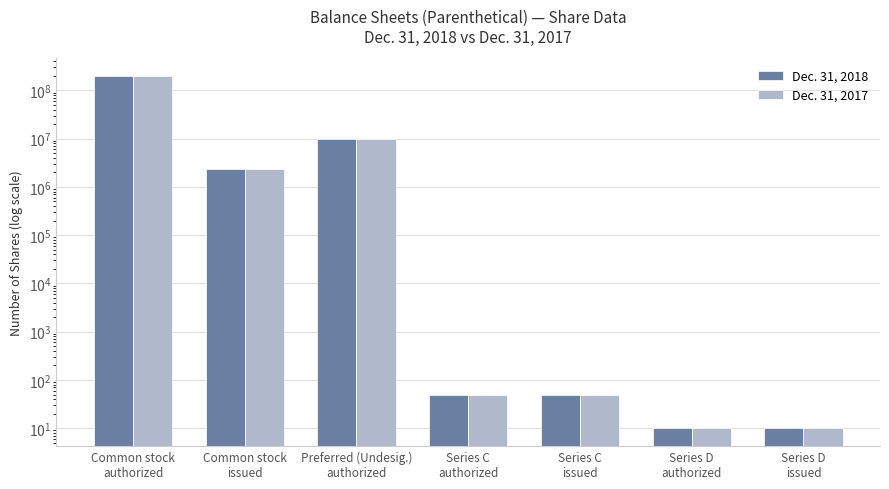

Rank the series at Series D
issued from lowest to highest value.

Dec. 31, 2018, Dec. 31, 2017